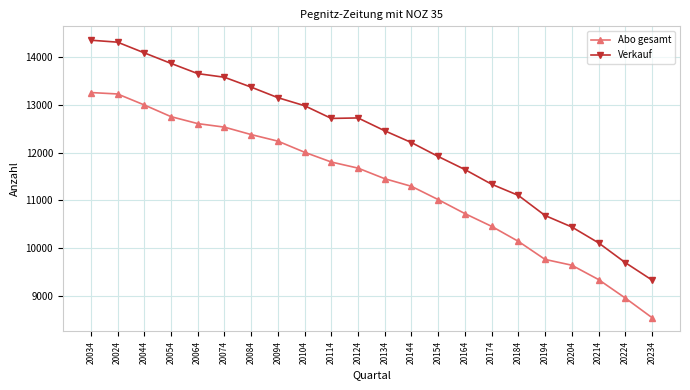

What is the label of the 22nd point from the left?

20234